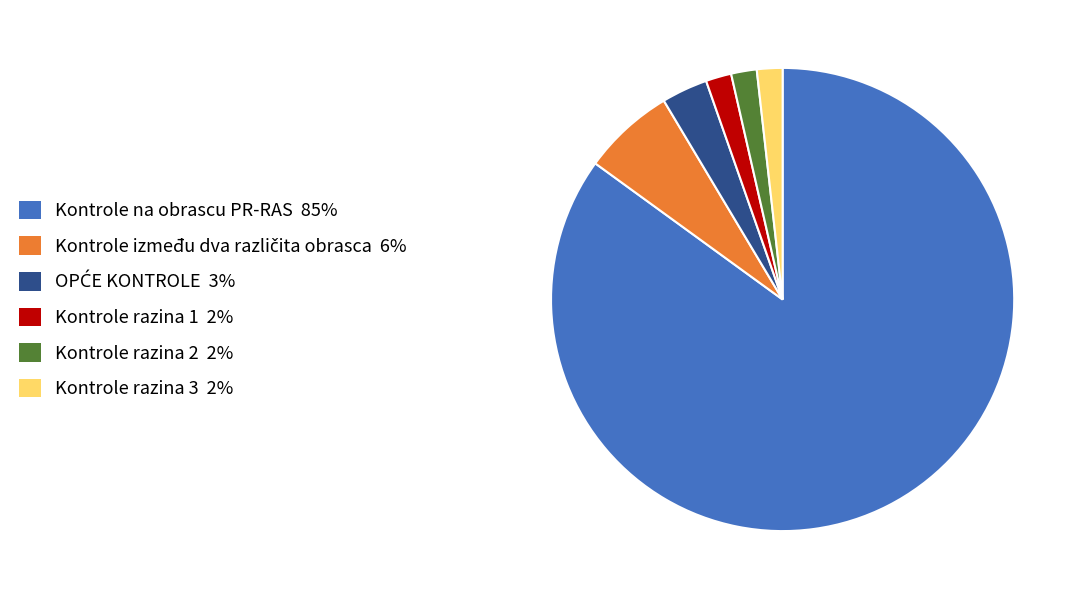

True or false: Kontrole razina 3 accounts for 2% of the total.

True